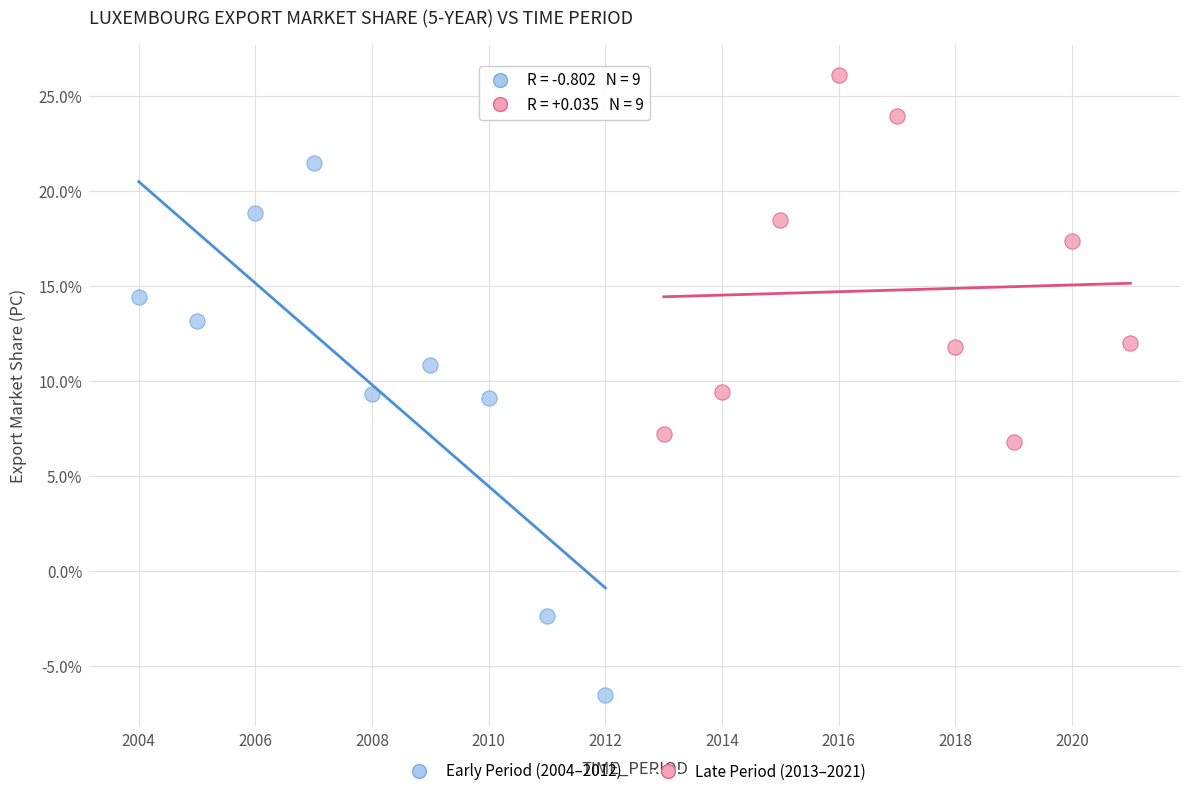

What are all the series names shown in the legend?

Early Period (2004–2012), Late Period (2013–2021)